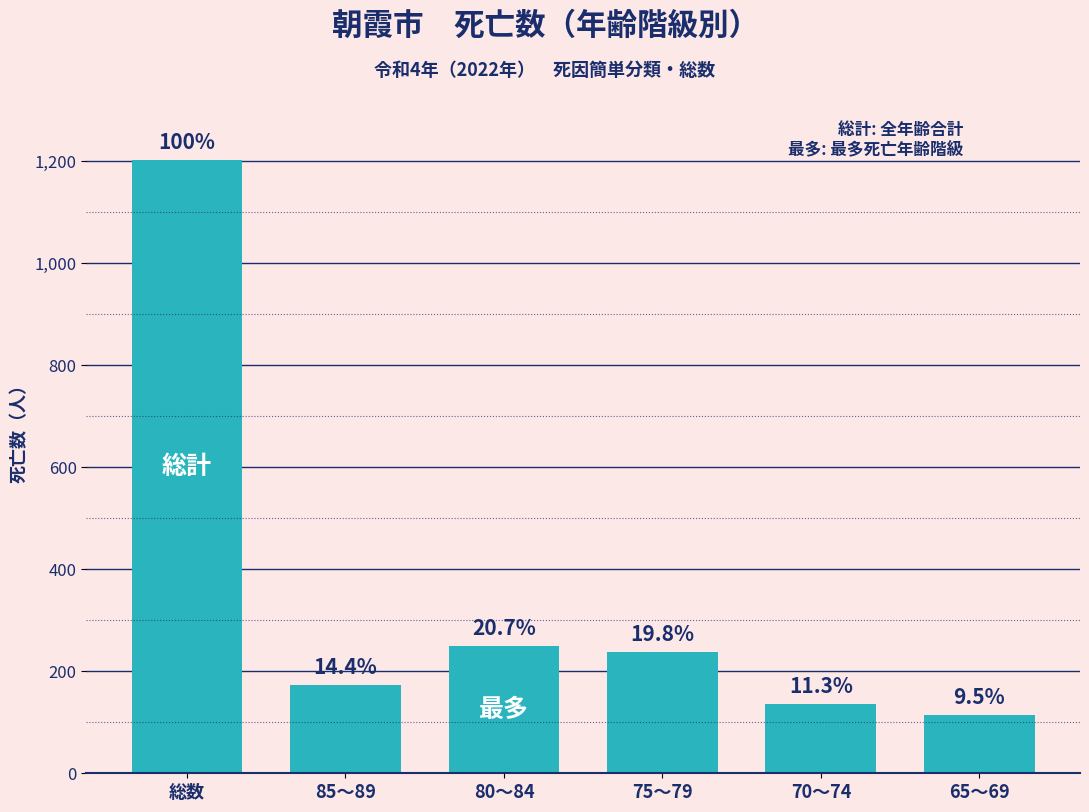

How many bars are there in total?

6